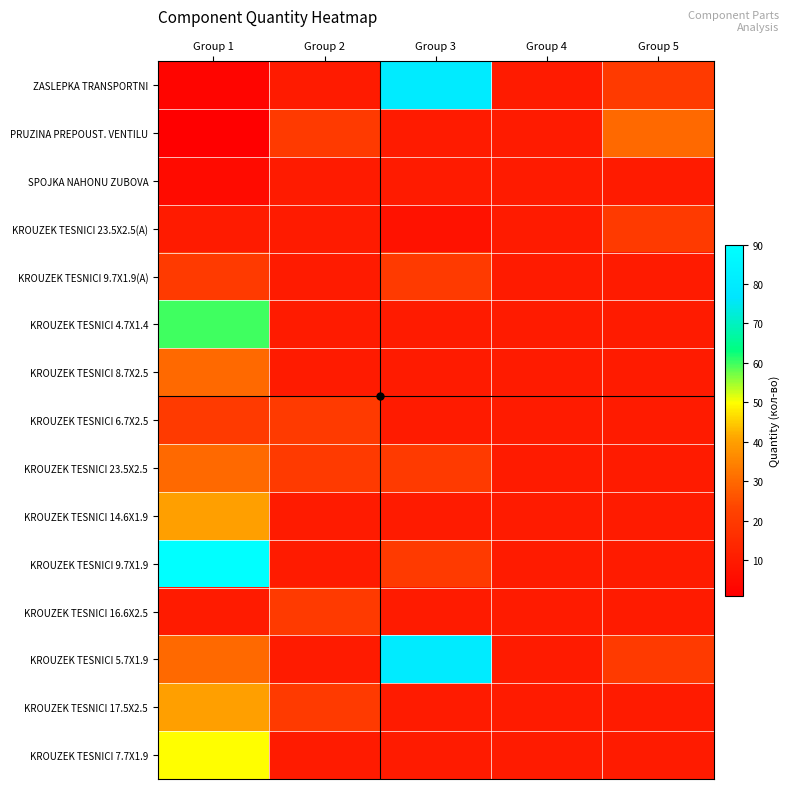

Reading left to right, transcribe all the data shown in this chart.

ZASLEPKA TRANSPORTNI: Group 1=3	Group 2=10	Group 3=80	Group 4=10	Group 5=20
PRUZINA PREPOUST. VENTILU: Group 1=1	Group 2=20	Group 3=10	Group 4=10	Group 5=30
SPOJKA NAHONU ZUBOVA: Group 1=5	Group 2=10	Group 3=10	Group 4=10	Group 5=10
KROUZEK TESNICI 23.5X2.5(A): Group 1=10	Group 2=10	Group 3=7	Group 4=10	Group 5=20
KROUZEK TESNICI 9.7X1.9(A): Group 1=20	Group 2=10	Group 3=20	Group 4=10	Group 5=10
KROUZEK TESNICI 4.7X1.4: Group 1=60	Group 2=10	Group 3=10	Group 4=10	Group 5=10
KROUZEK TESNICI 8.7X2.5: Group 1=30	Group 2=10	Group 3=10	Group 4=10	Group 5=10
KROUZEK TESNICI 6.7X2.5: Group 1=20	Group 2=20	Group 3=10	Group 4=10	Group 5=10
KROUZEK TESNICI 23.5X2.5: Group 1=30	Group 2=20	Group 3=20	Group 4=10	Group 5=10
KROUZEK TESNICI 14.6X1.9: Group 1=40	Group 2=10	Group 3=10	Group 4=10	Group 5=10
KROUZEK TESNICI 9.7X1.9: Group 1=90	Group 2=10	Group 3=20	Group 4=10	Group 5=10
KROUZEK TESNICI 16.6X2.5: Group 1=10	Group 2=20	Group 3=10	Group 4=10	Group 5=10
KROUZEK TESNICI 5.7X1.9: Group 1=30	Group 2=10	Group 3=80	Group 4=10	Group 5=20
KROUZEK TESNICI 17.5X2.5: Group 1=40	Group 2=20	Group 3=10	Group 4=10	Group 5=10
KROUZEK TESNICI 7.7X1.9: Group 1=50	Group 2=10	Group 3=10	Group 4=10	Group 5=10